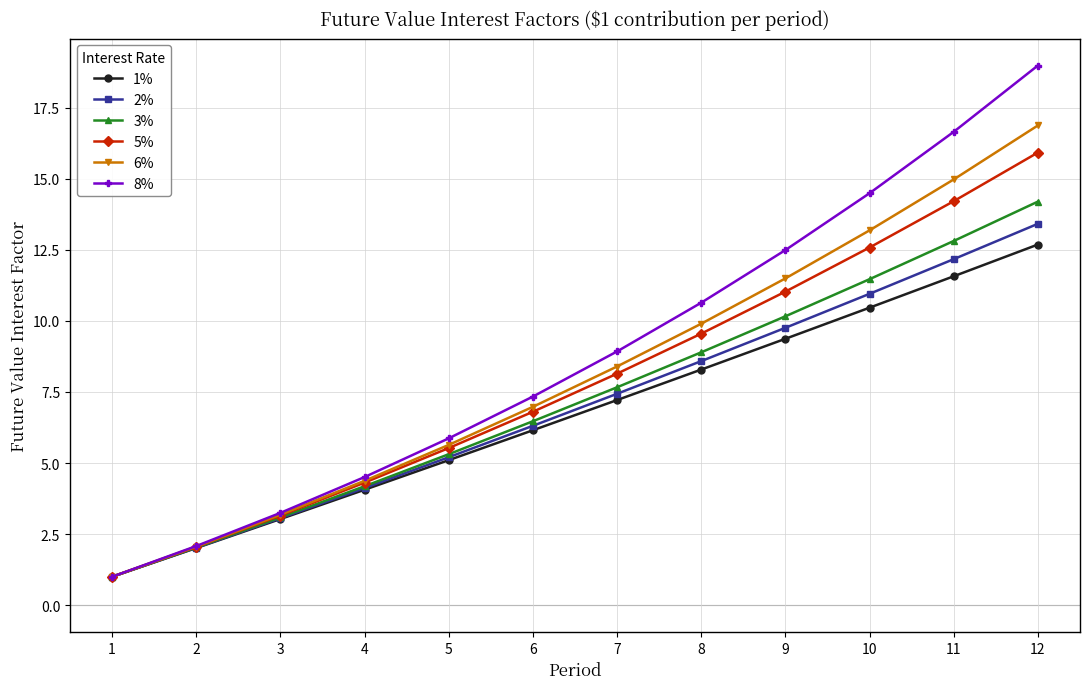

How many values in the 5% series are below 8?

6